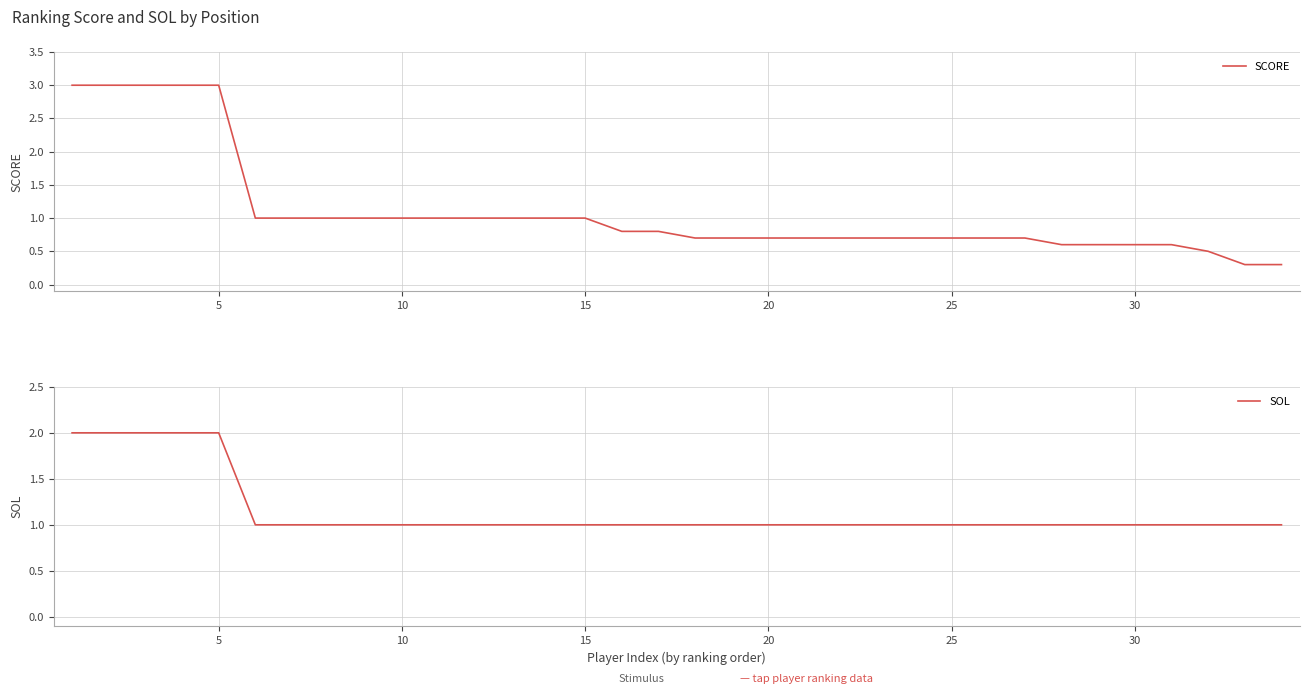

The SOL series shows 1.5 at 25. True or false?

False